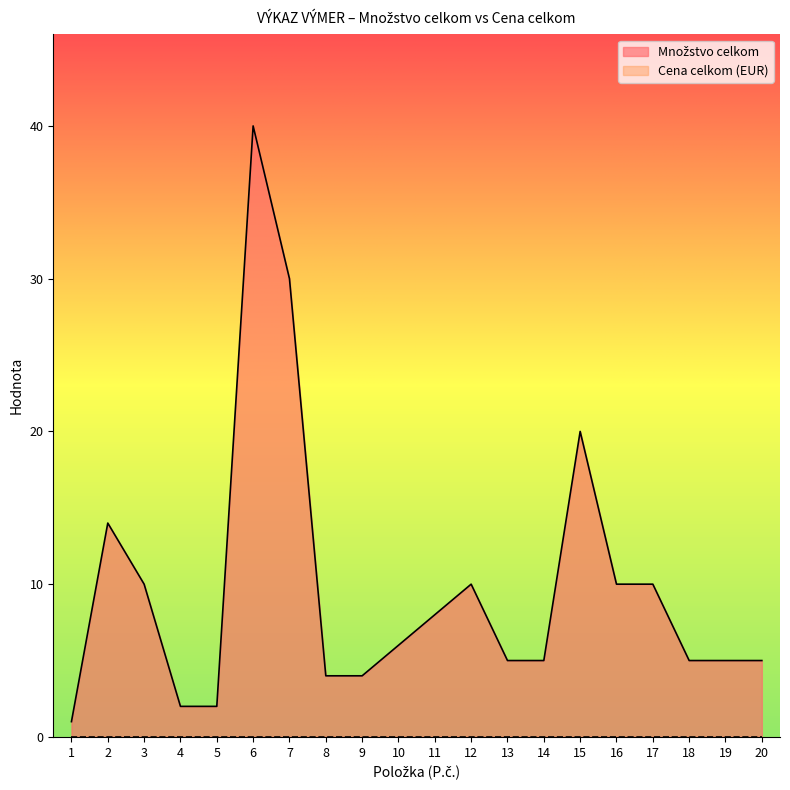

The chart shows a value of 10 at 12. True or false?

True